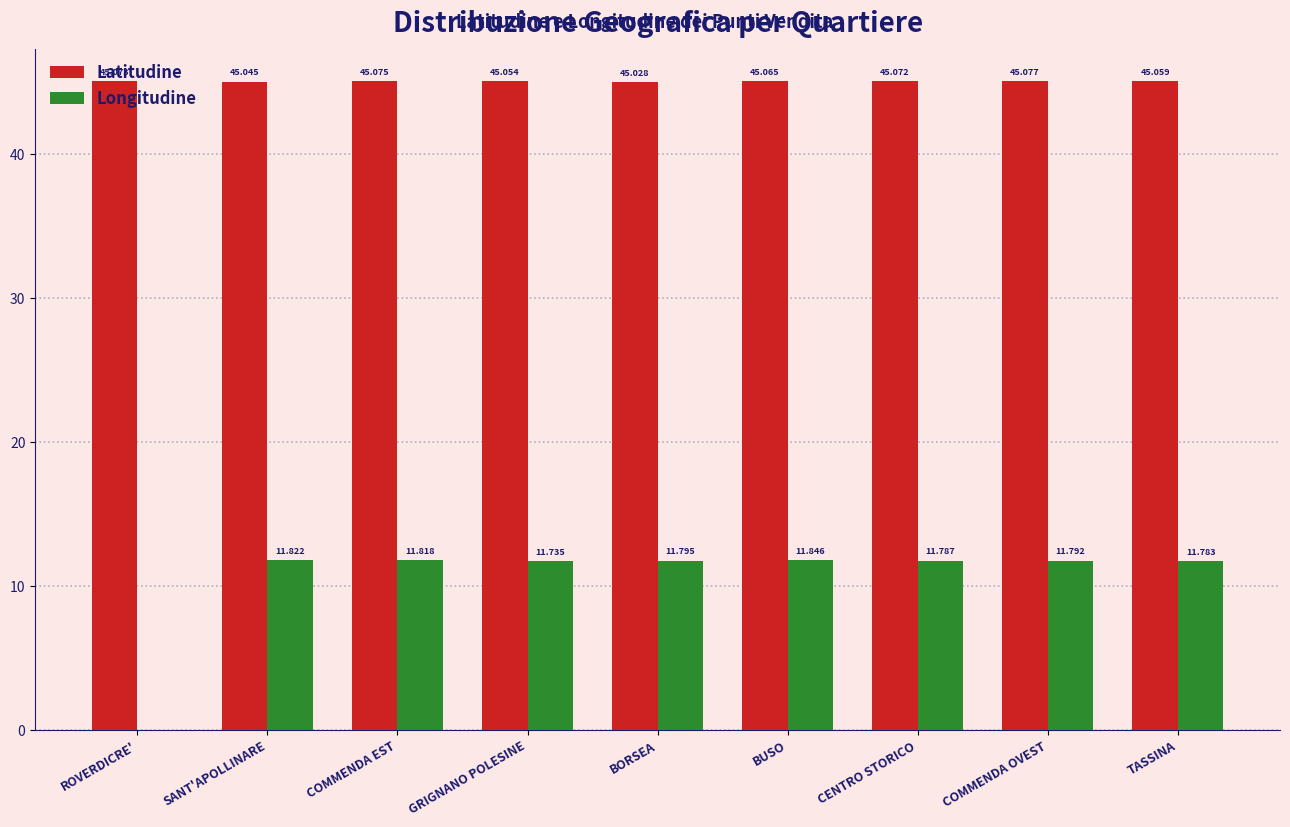

Where is Latitudine nearest to the value 45?

BORSEA